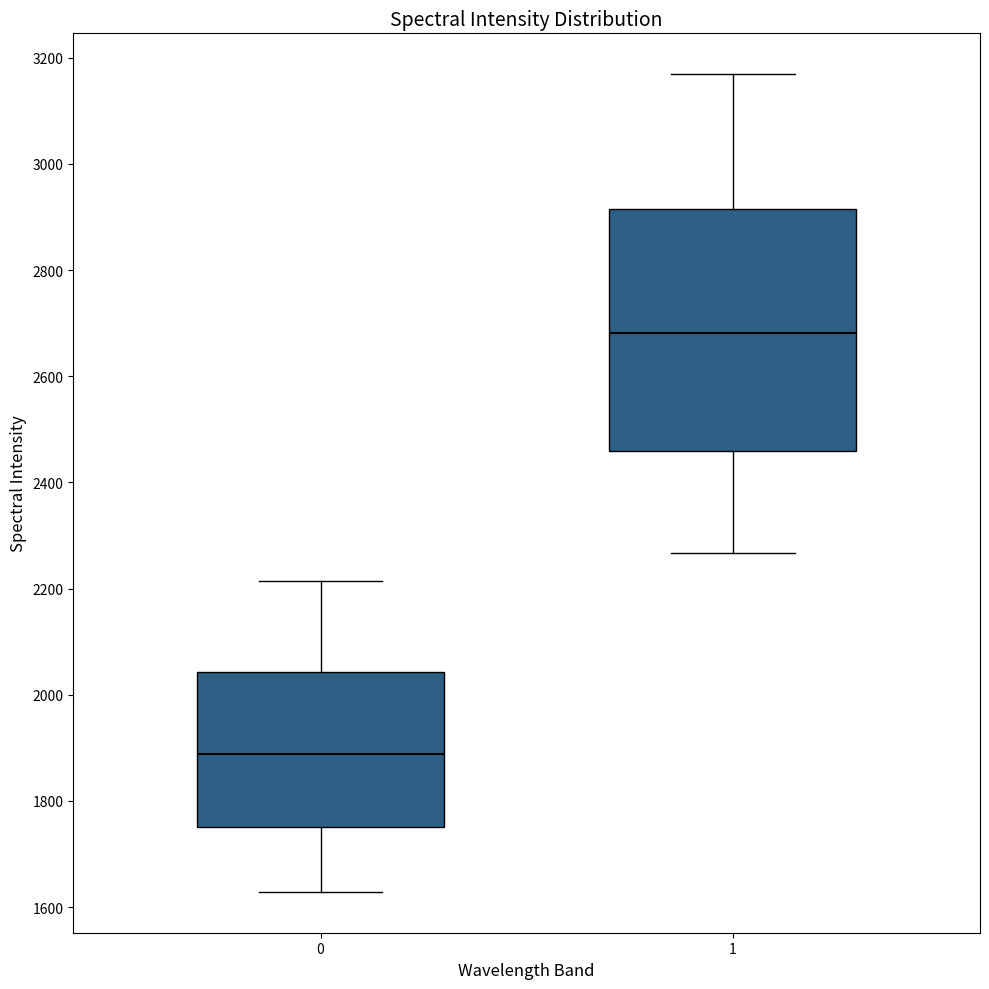

Reading left to right, read every box against the y-axis: the position of its median line, the range the box covers, and the ends of its whiskers. The values are not printed on the chart, so give them approximately, as read against the axis.

0: median 1880, box 1760 to 2040, whiskers 1620 to 2220
1: median 2680, box 2460 to 2920, whiskers 2260 to 3160